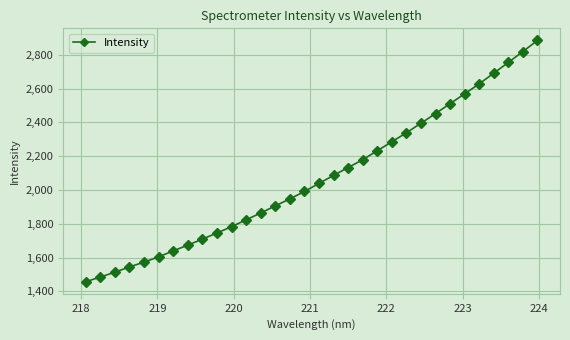

What is the value of the 21st point from the left?

2232.6